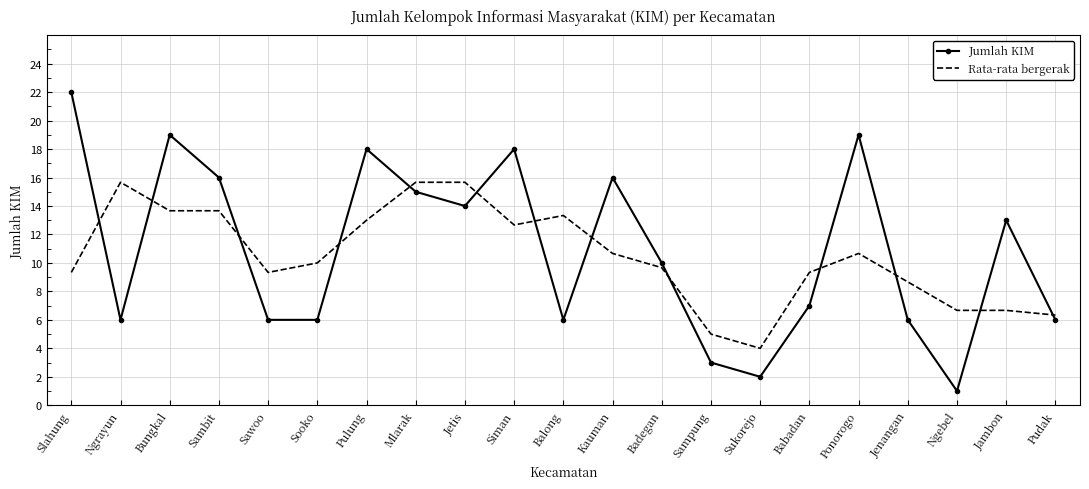

What position from the left is Sukorejo?

15